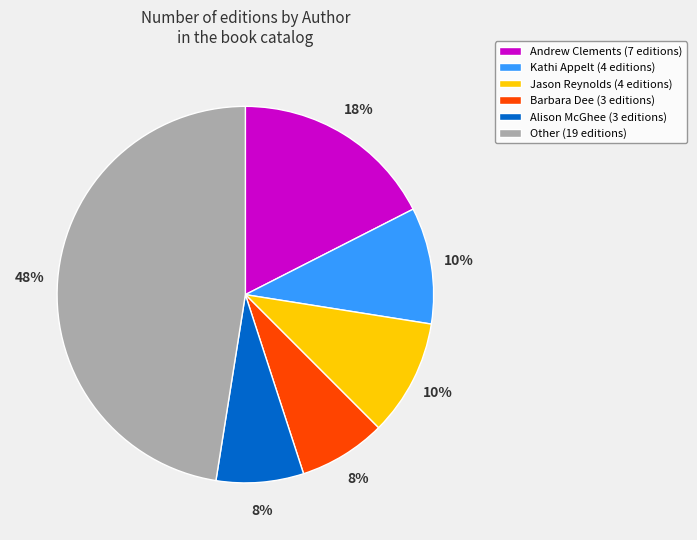

Count the number of slices in the pie.

6